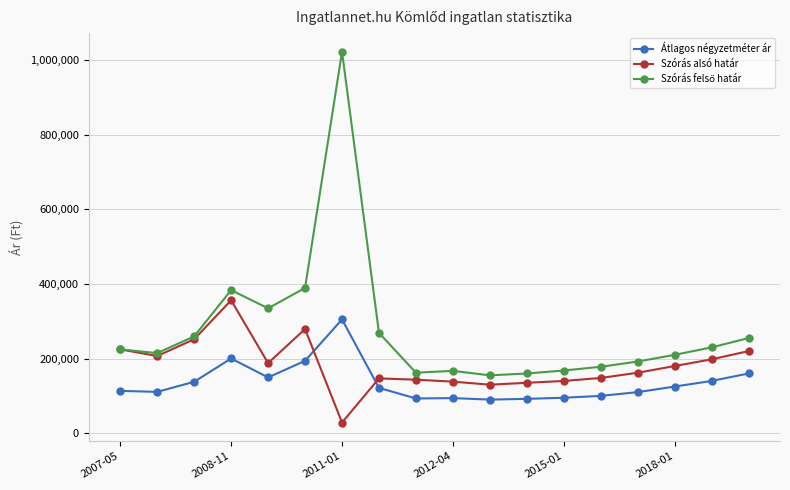

How many times do Szórás alsó határ and Átlagos négyzetméter ár cross each other?

2